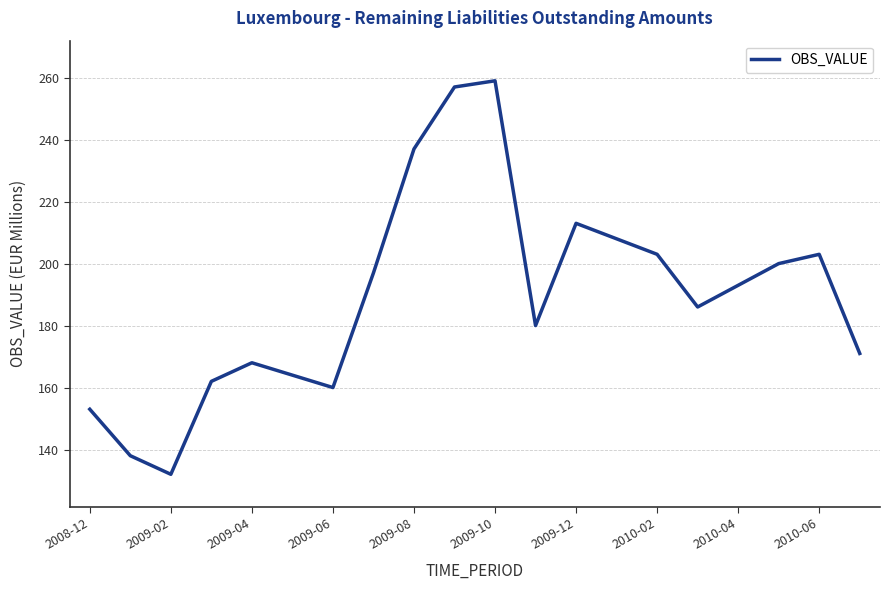

What is the smallest value displayed?

132